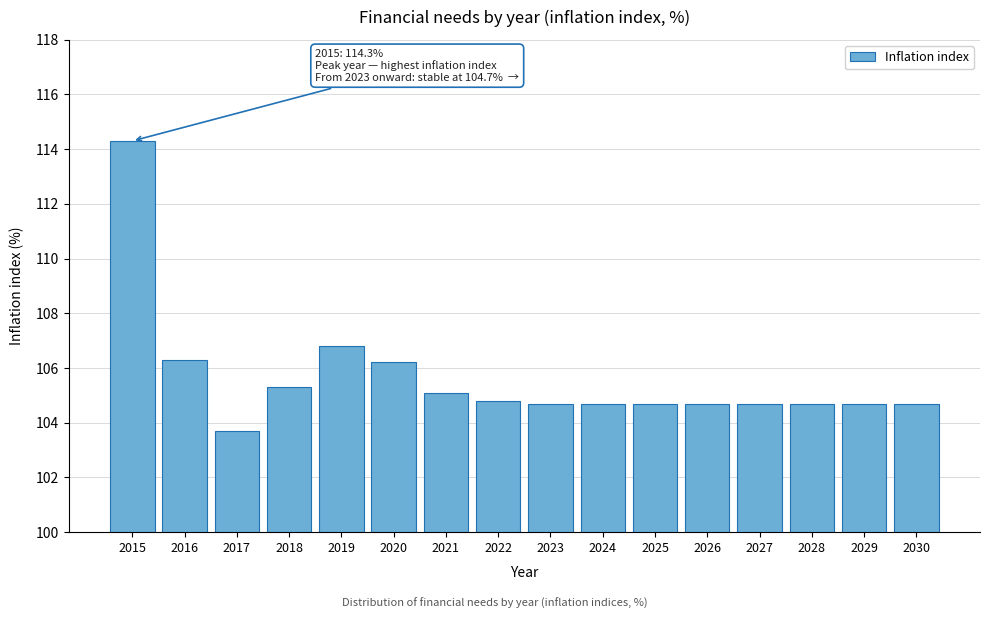

Reading right to left, transcribe all the data shown in this chart.

104.7	104.7	104.7	104.7	104.7	104.7	104.7	104.7	104.8	105.1	106.2	106.8	105.3	103.7	106.3	114.3